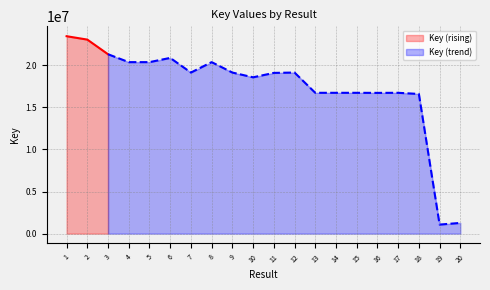

Reading left to right, transcribe all the data shown in this chart.

1=23443002	2=23040135	3=21301288	4=20363895	5=20364170	6=20866564	7=19127355	8=20363745	9=19127172	10=18561638	11=19086572	12=19127313	13=16721689	14=16721741	15=16721591	16=16712894	17=16721470	18=16585249	19=1074583	20=1271437